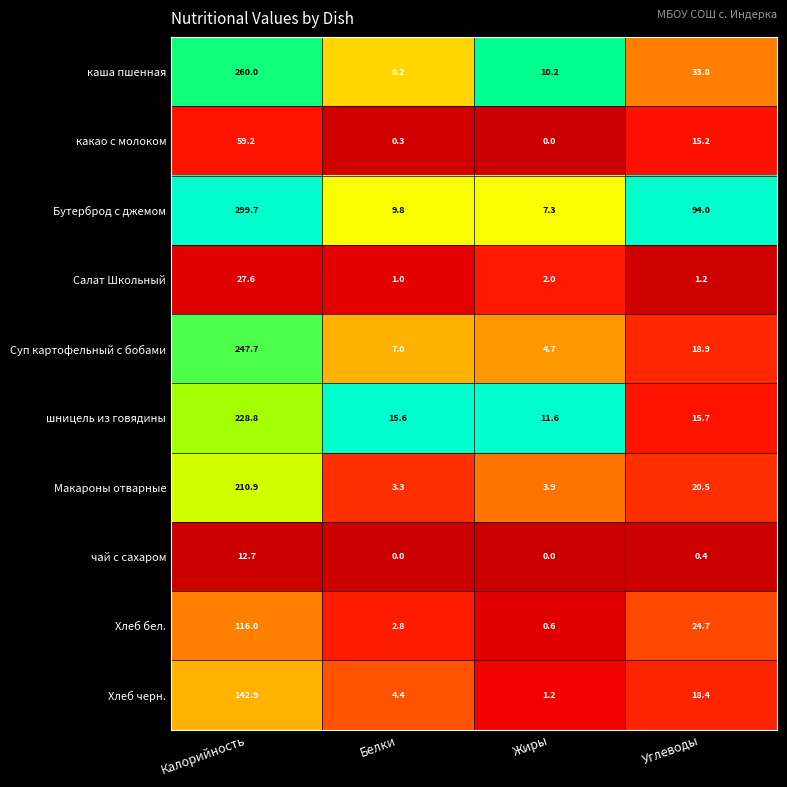

Which series changed the most between Белки and Жиры?

шницель из говядины